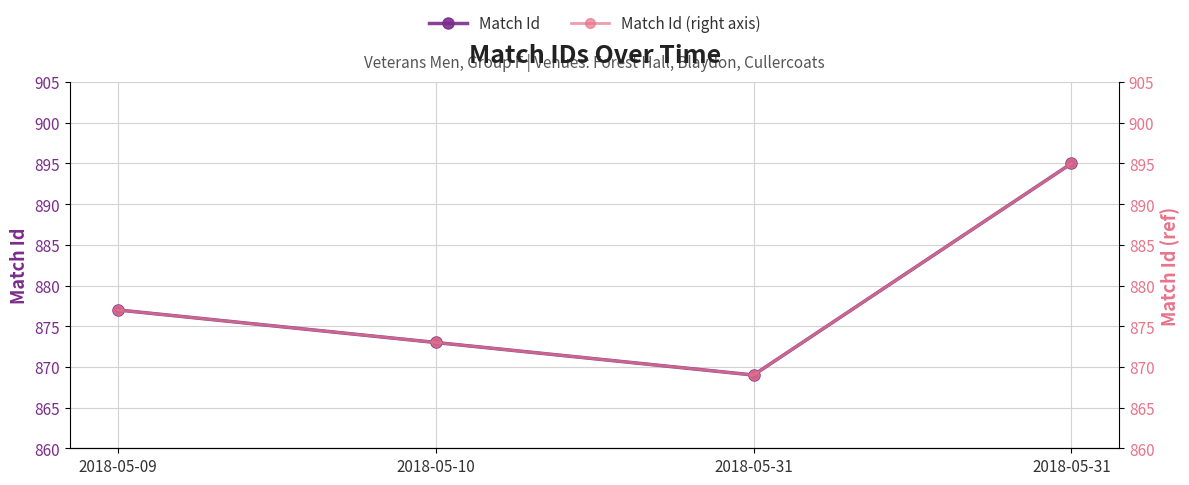

What is the approximate value of Match Id at 2018-05-31, to the nearest 5?

870